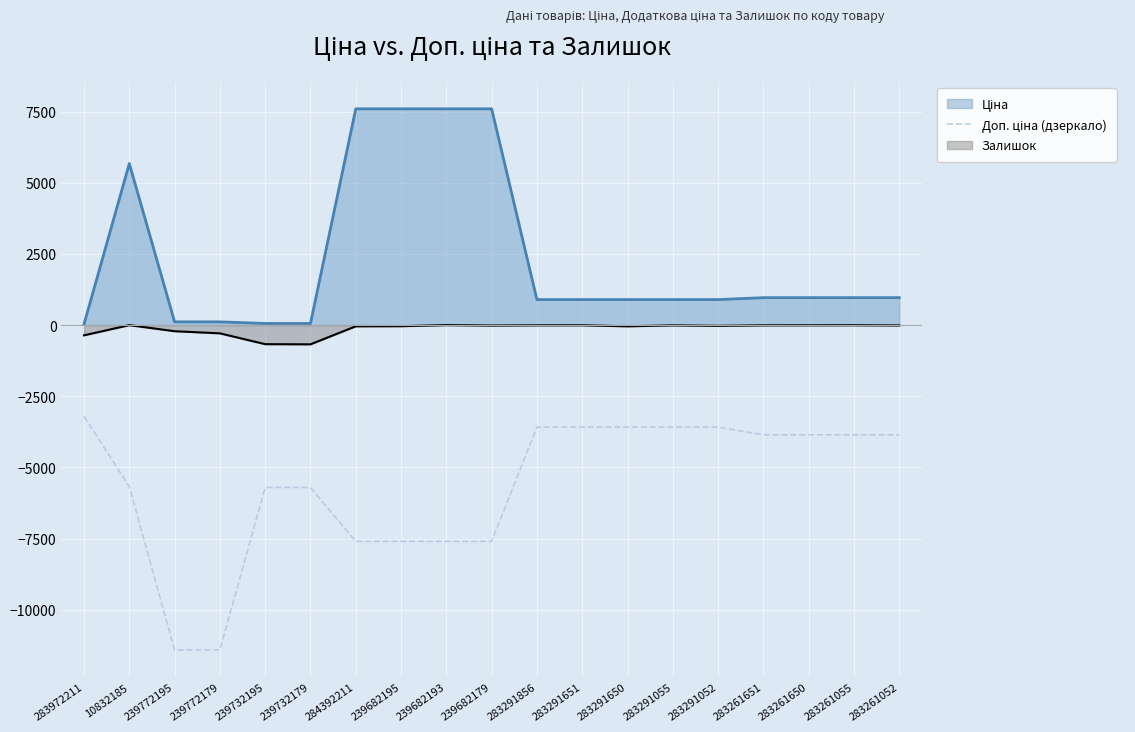

What position from the left is 239772179?

4